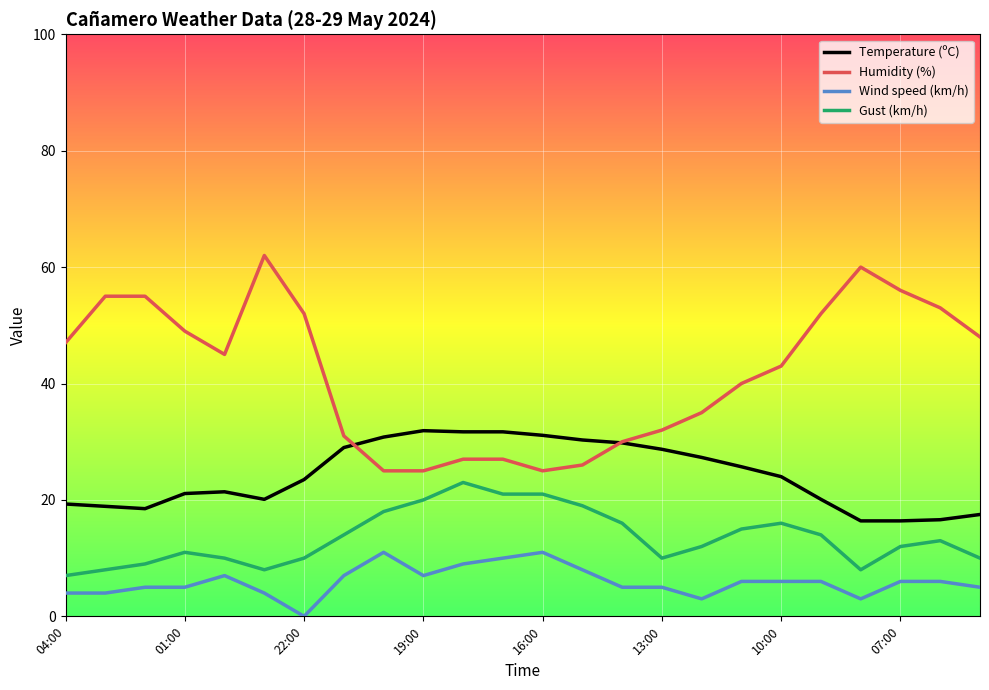

Which series has the largest total across all categories?

Humidity (%)